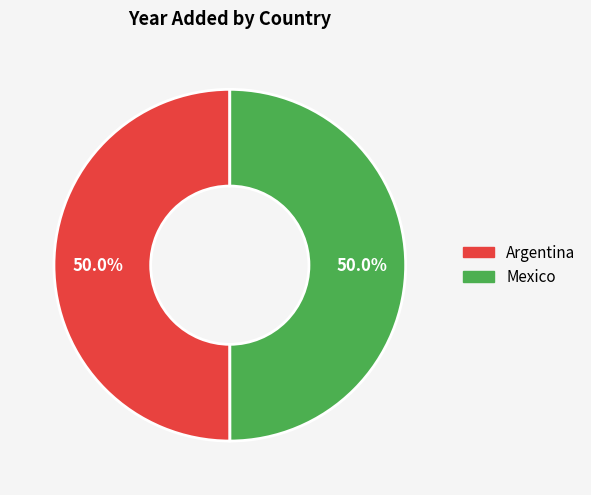

To the nearest percent, what is the combined percentage of Argentina and Mexico?

100%